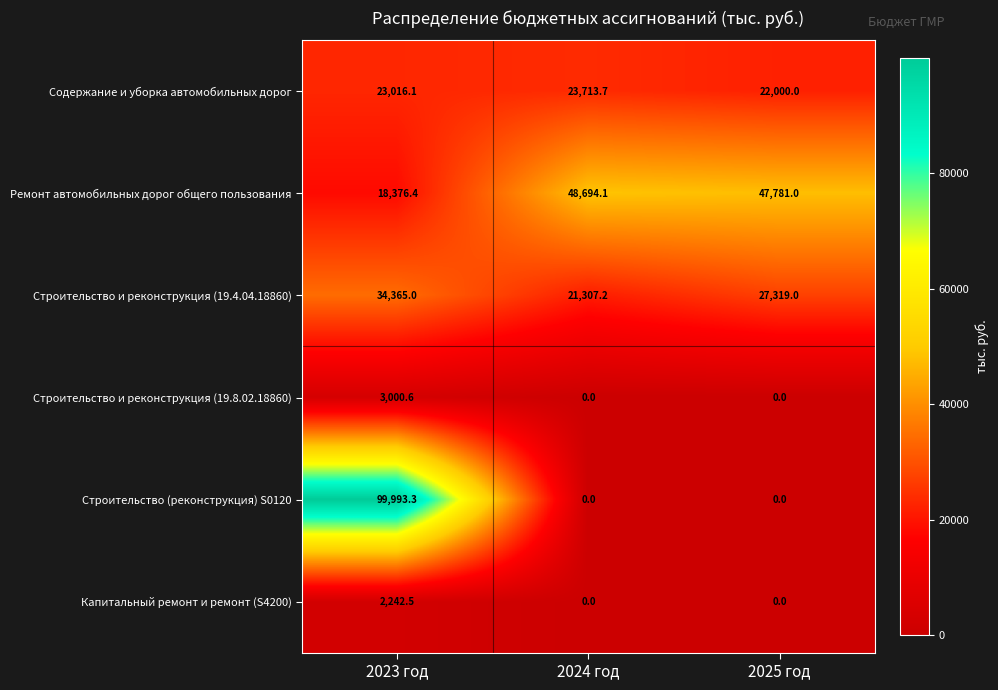

What is the average value of the Ремонт автомобильных дорог общего пользования series?

38283.8